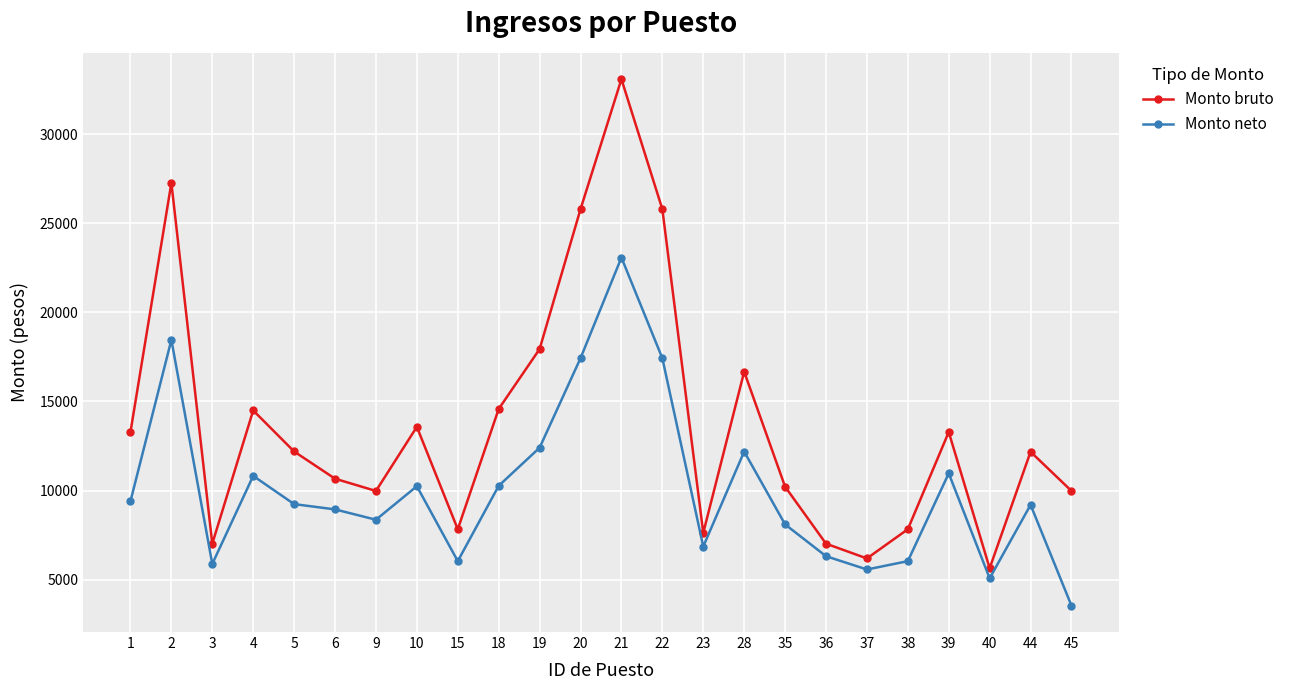

How many categories are shown in the chart?

24